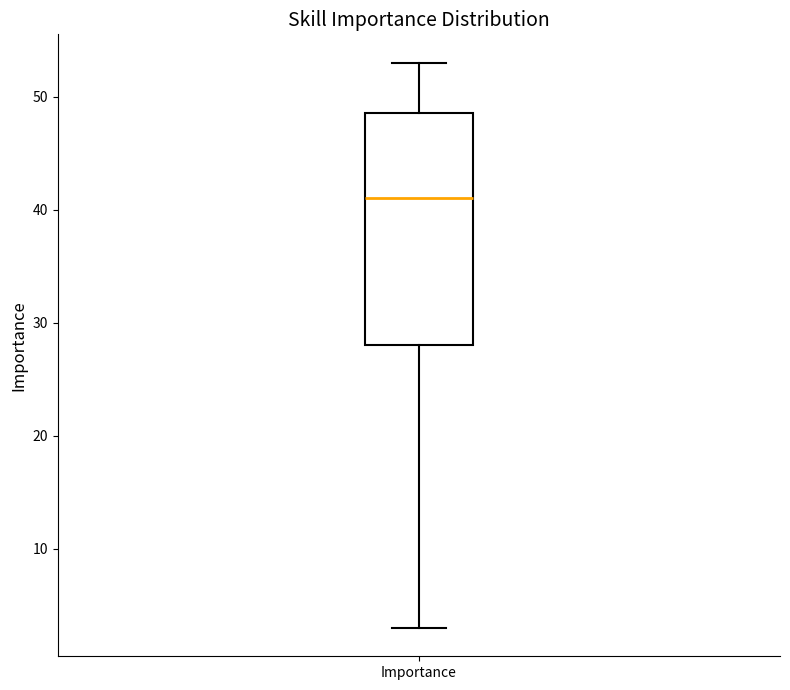

Read this box plot against the y-axis: the position of the median line, the range covered by the box, and the ends of both whiskers. The values are not printed on the chart, so give them approximately, as read against the axis.

median 41, box 28 to 49, whiskers 3 to 53